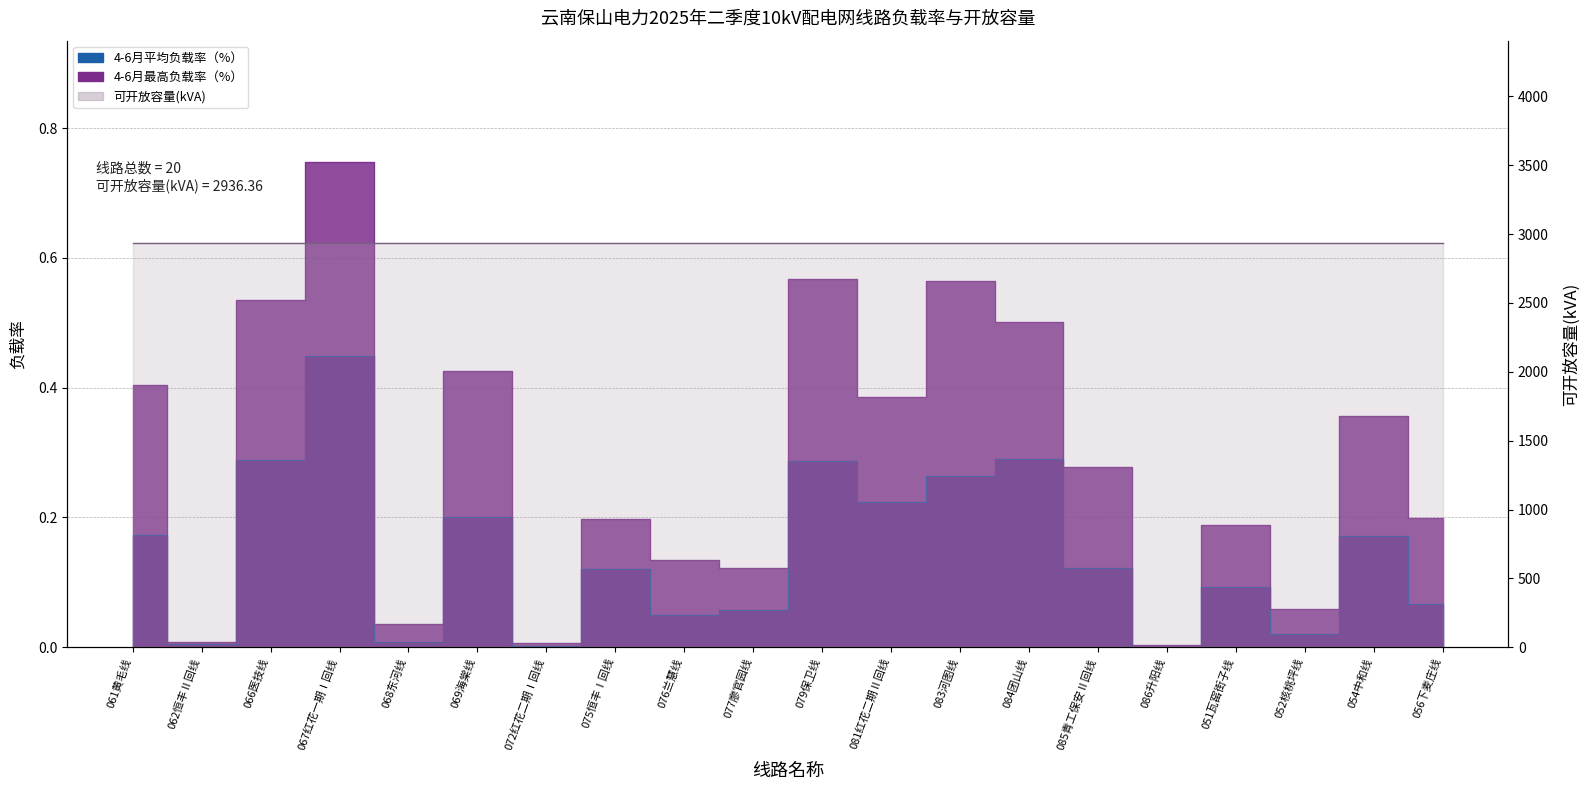

Reading left to right, extract all data points from this chart.

4-6月平均负载率（%）: 0.2	0.0	0.3	0.4	0.0	0.2	0.0	0.1	0.0	0.1	0.3	0.2	0.3	0.3	0.1	0.0	0.1	0.0	0.2	0.1
4-6月最高负载率（%）: 0.4	0.0	0.5	0.7	0.0	0.4	0.0	0.2	0.1	0.1	0.6	0.4	0.6	0.5	0.3	0.0	0.2	0.1	0.4	0.2